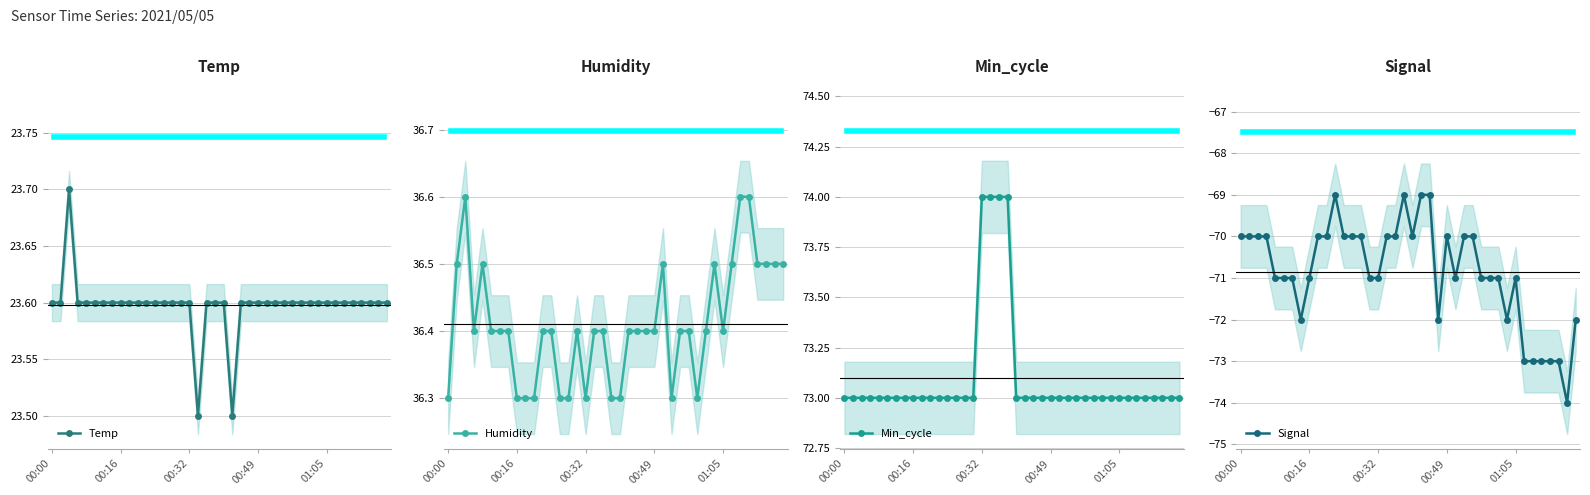

What is the minimum value for Min_cycle?

73